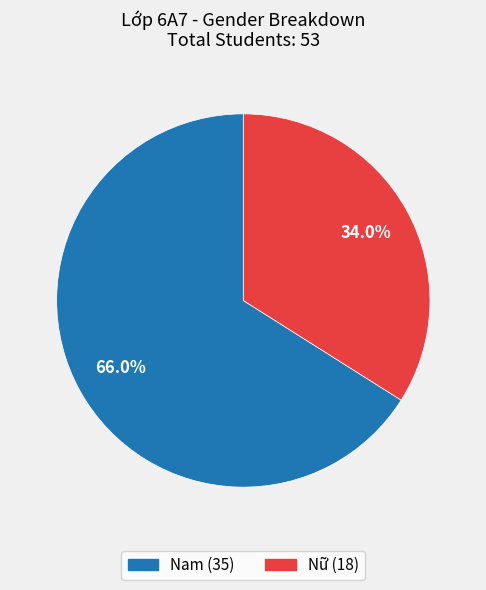

Combined, what portion of the pie is Nam and Nữ?

100.0%